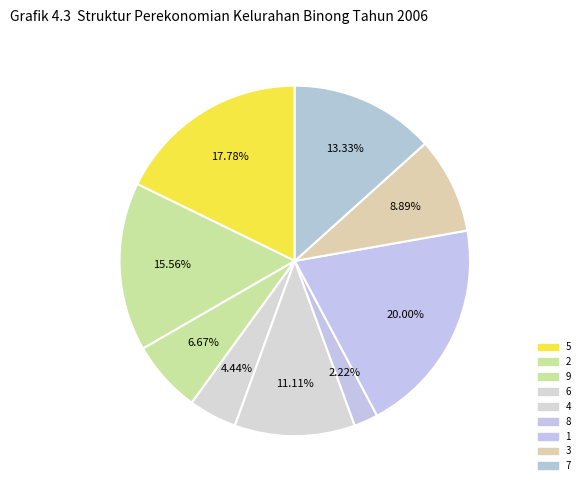

What percentage is NOT represented by 5?

82.2%